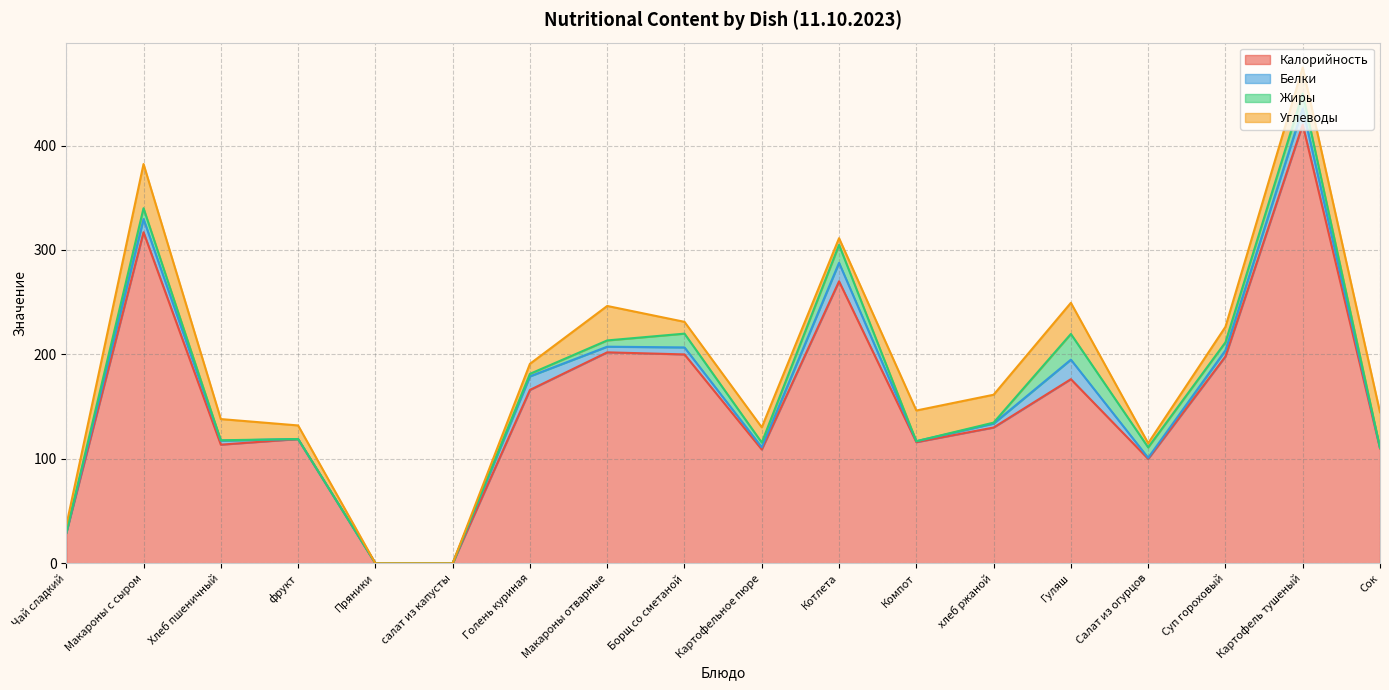

What position from the left is фрукт?

4